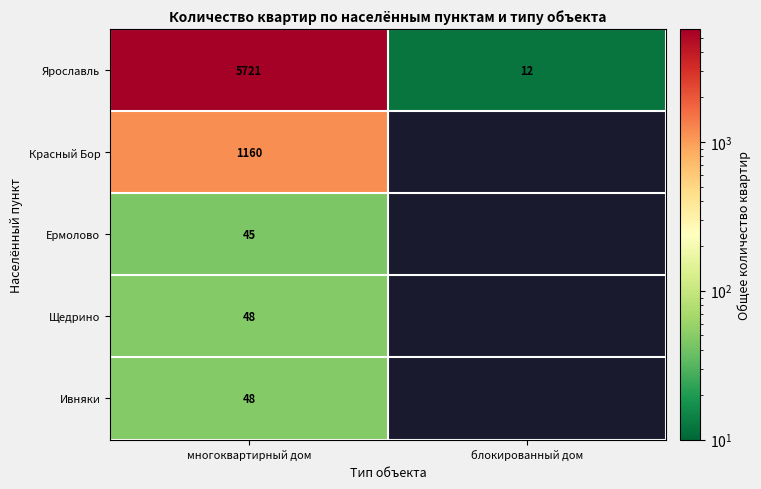

What is the total value across all series at многоквартирный дом?

7022